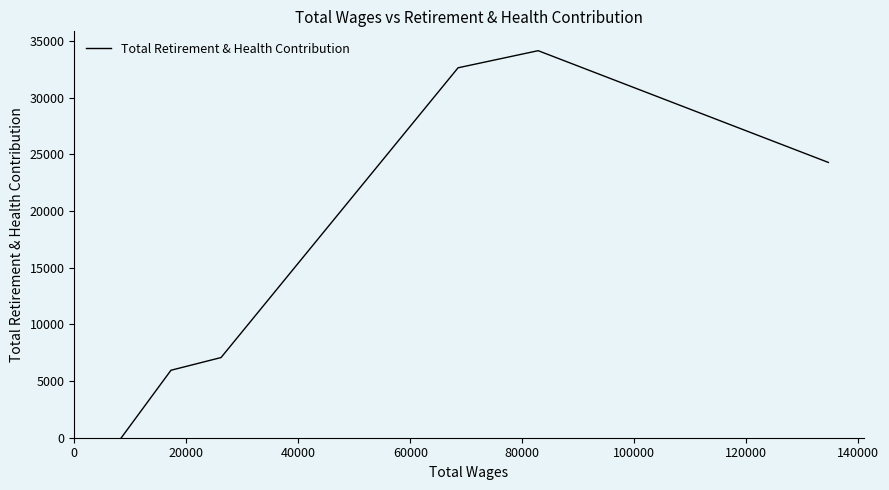

How many interior local peaks (higher than both neighbors) does the data have?

1